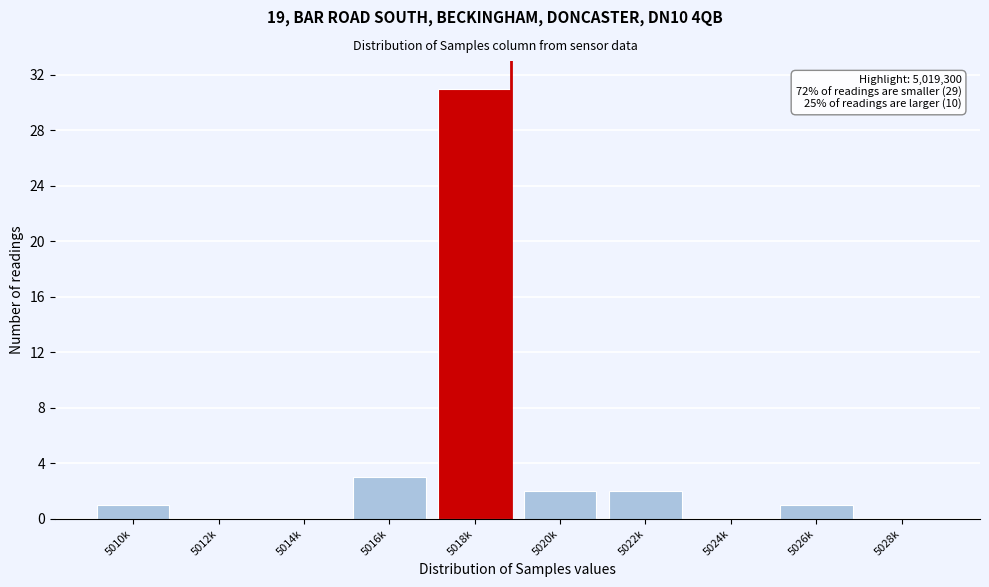

Reading left to right, what are all the values shown in this chart?

5010k=1	5012k=0	5014k=0	5016k=3	5018k=31	5020k=2	5022k=2	5024k=0	5026k=1	5028k=0